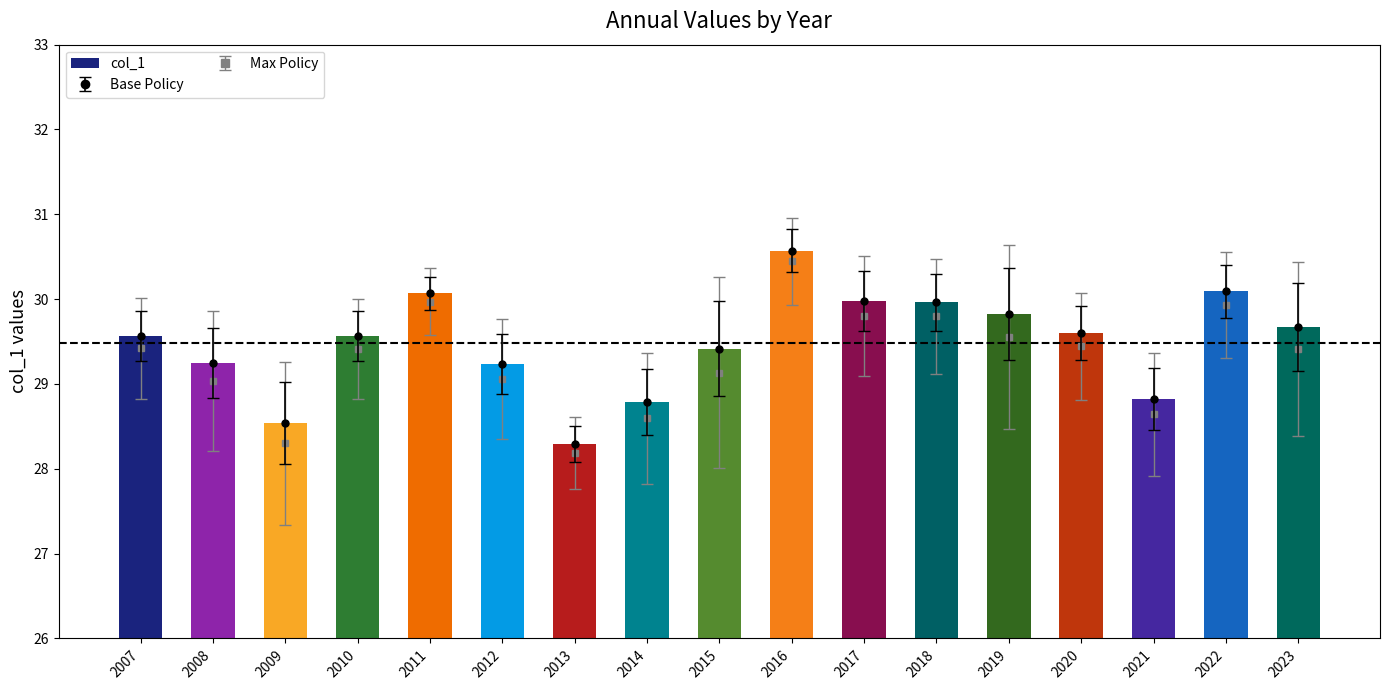

Does the chart contain any negative values?

No